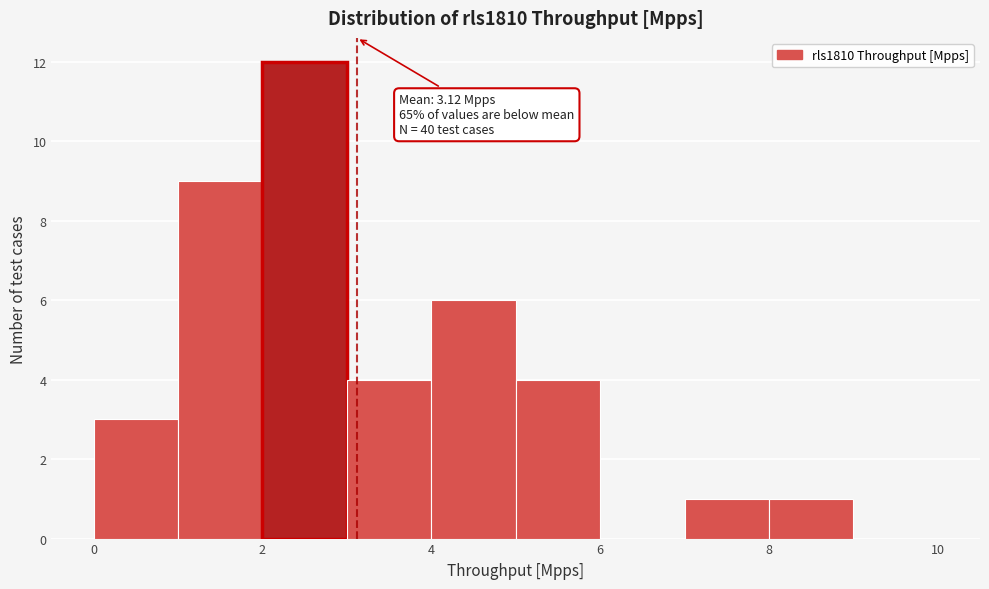

Over which range of the x-axis is the bar tallest?

2 to 3